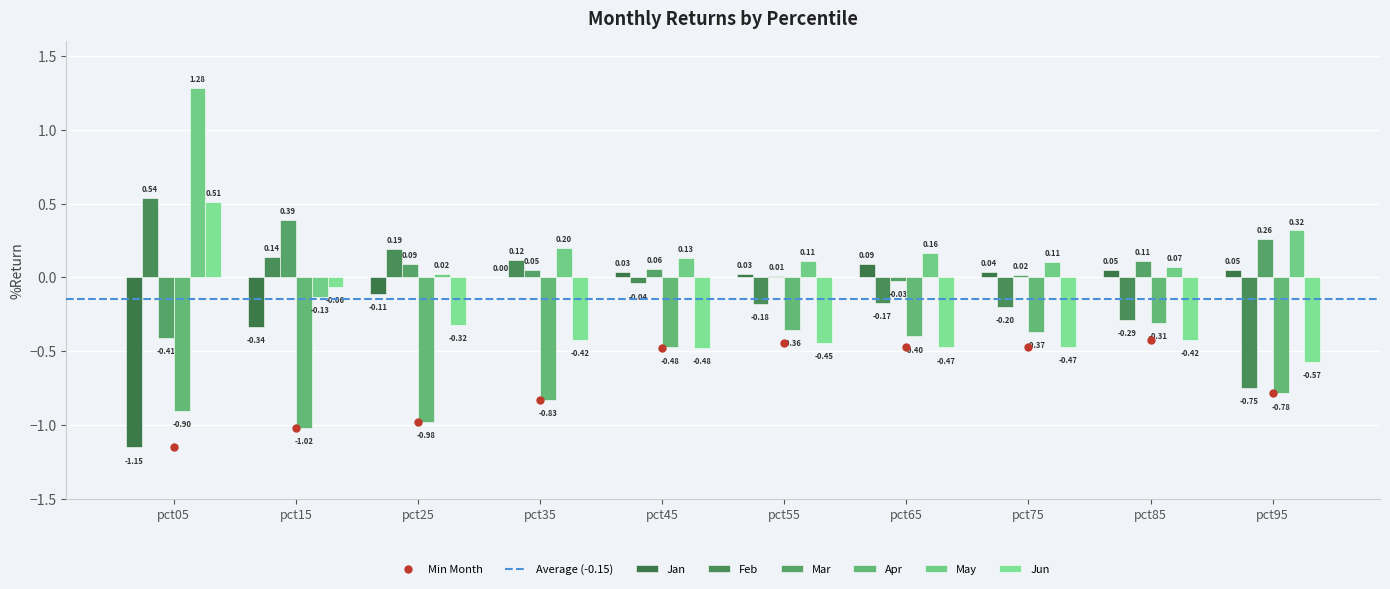

Between pct05 and pct75, which series saw the biggest shift?

Jan